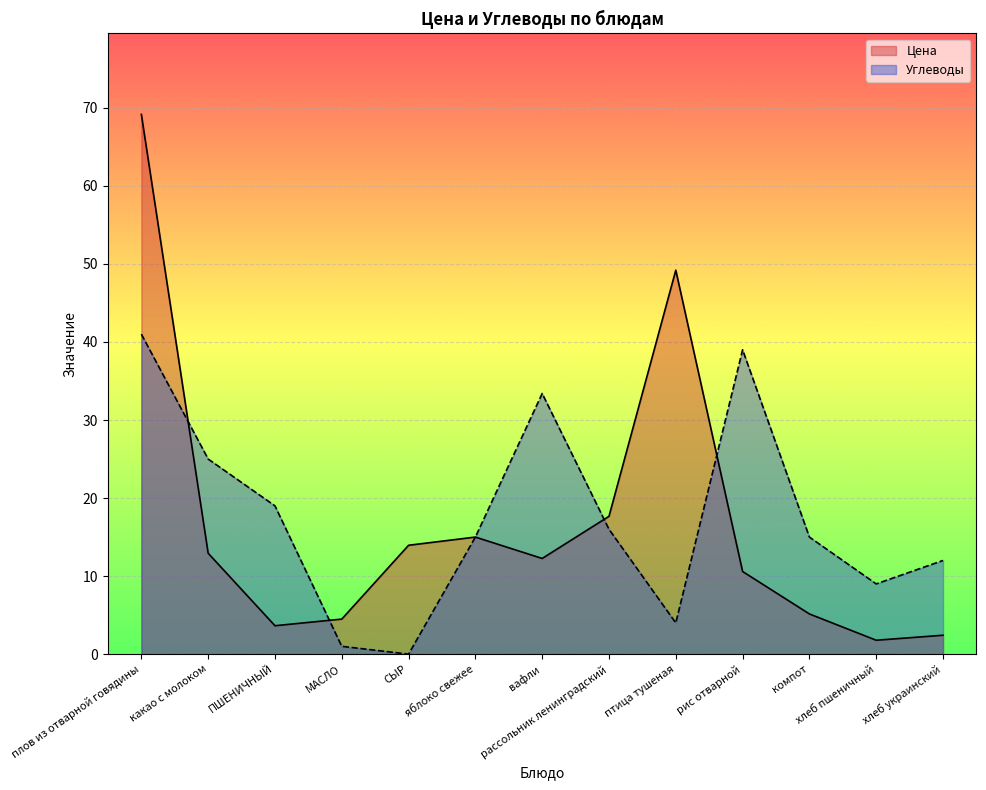

Which series ends up on top after the final intersection of Углеводы and Цена?

Углеводы